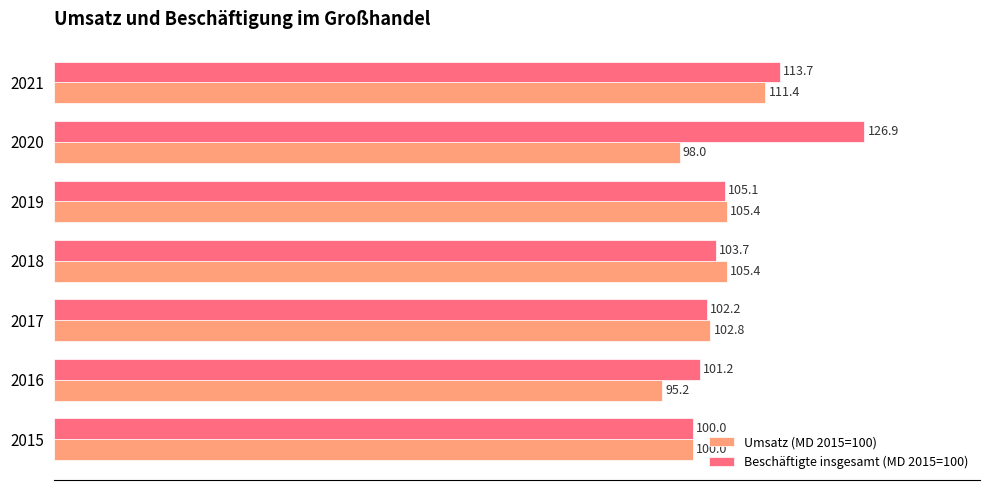

What is the minimum value for Umsatz (MD 2015=100)?

95.2